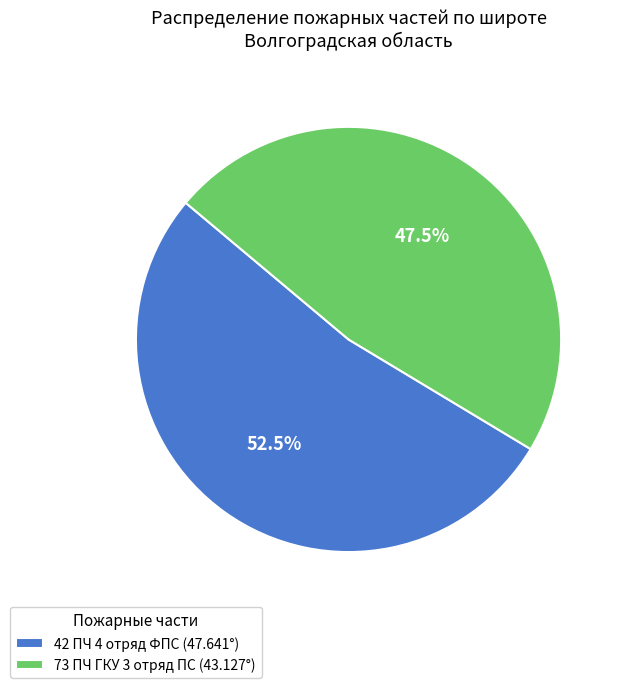

What is the largest slice in the pie chart?

42 ПЧ 4 отряд ФПС